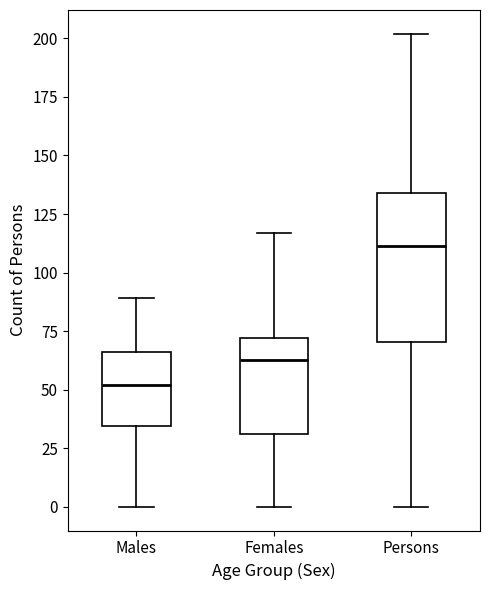

Which box is the tallest, from its lower edge to its upper edge?

Persons